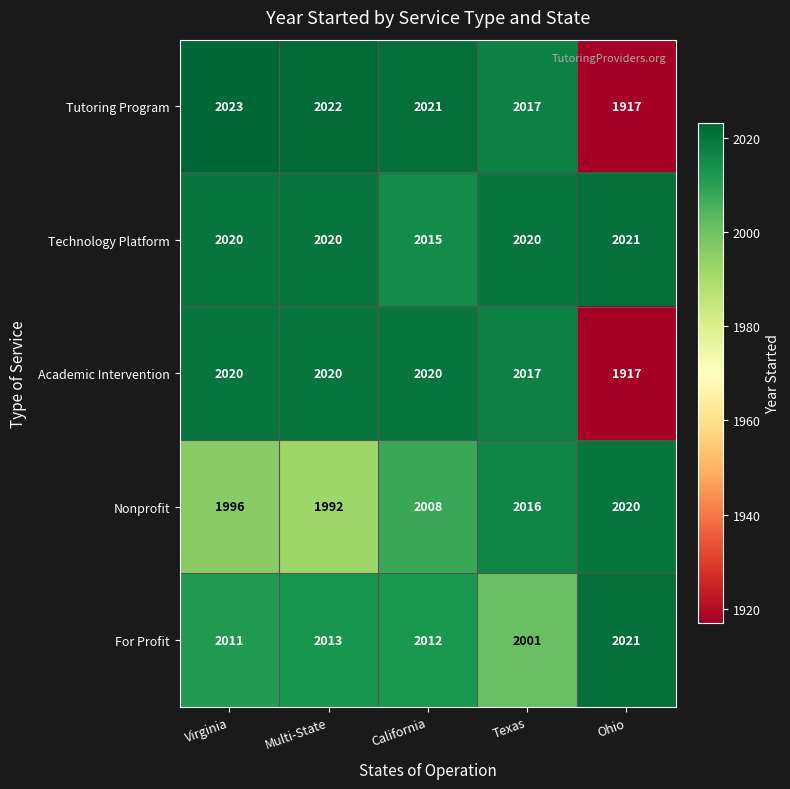

What is the minimum value shown in the chart?

1917